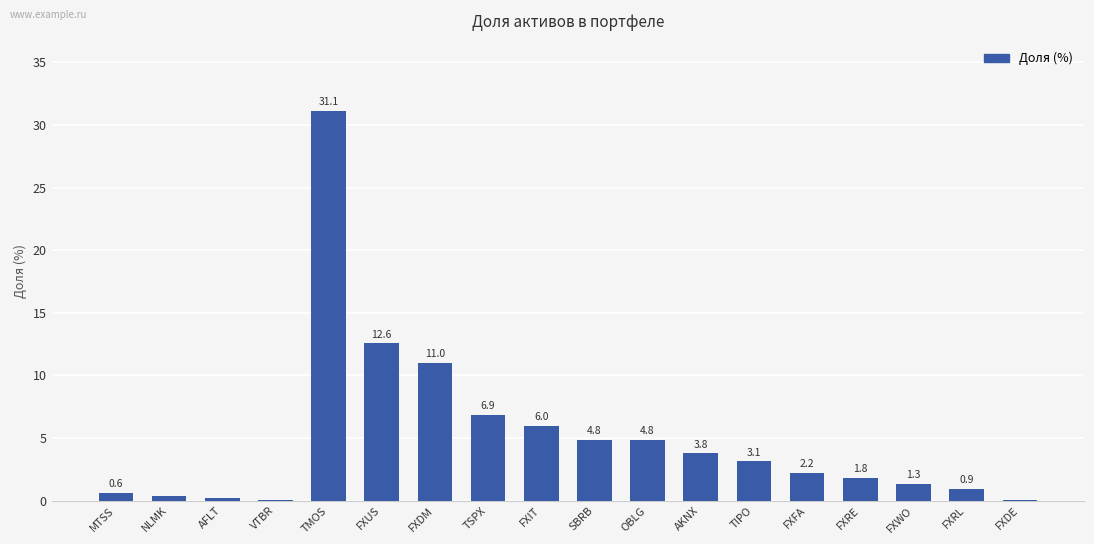

Is it true that the value at FXIT is 6.0?

True